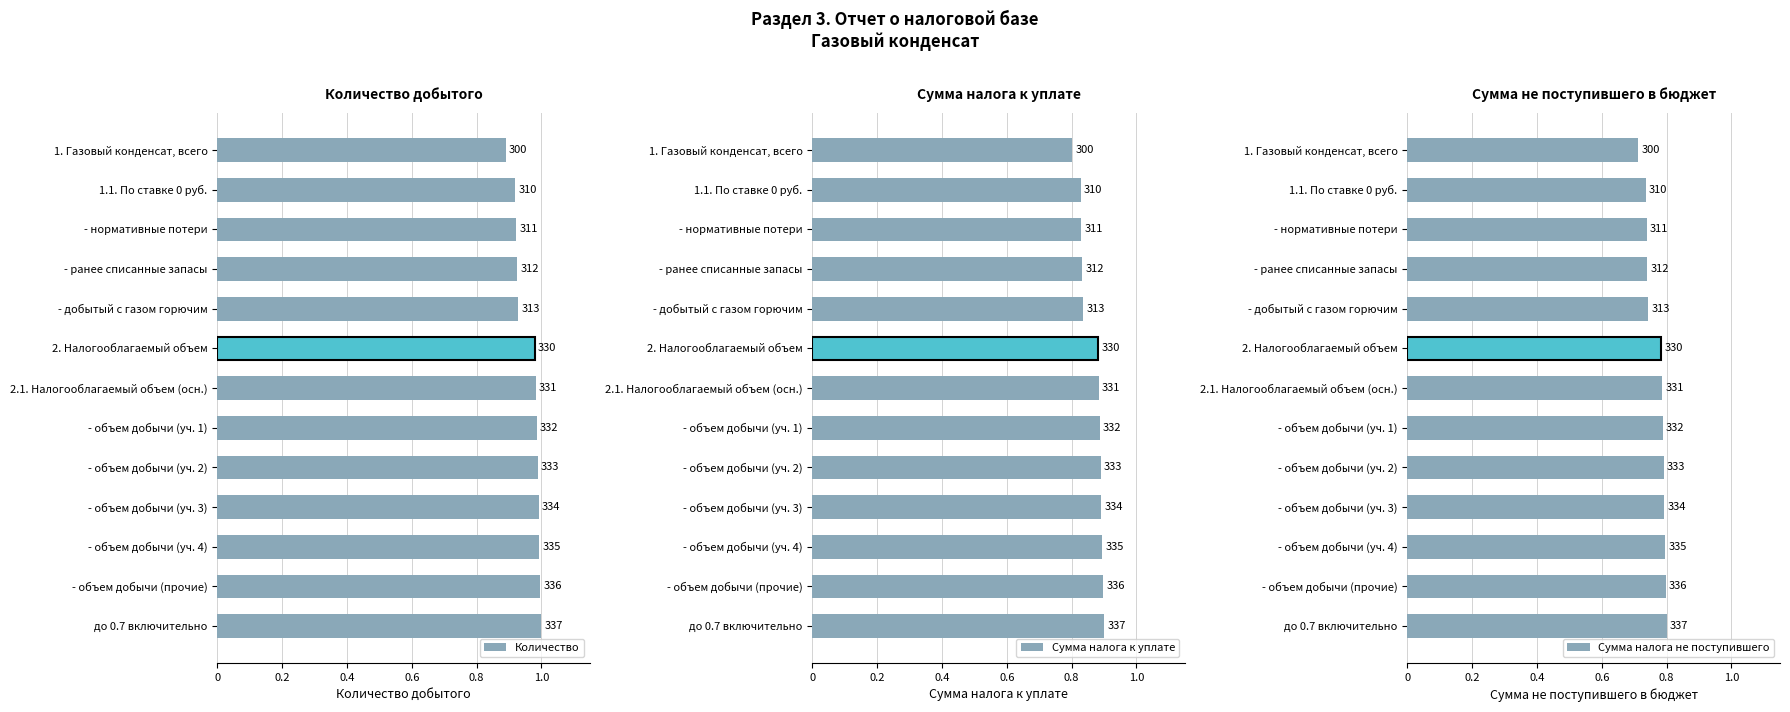

What is the spread (max minus min) of values at 6?

0.2